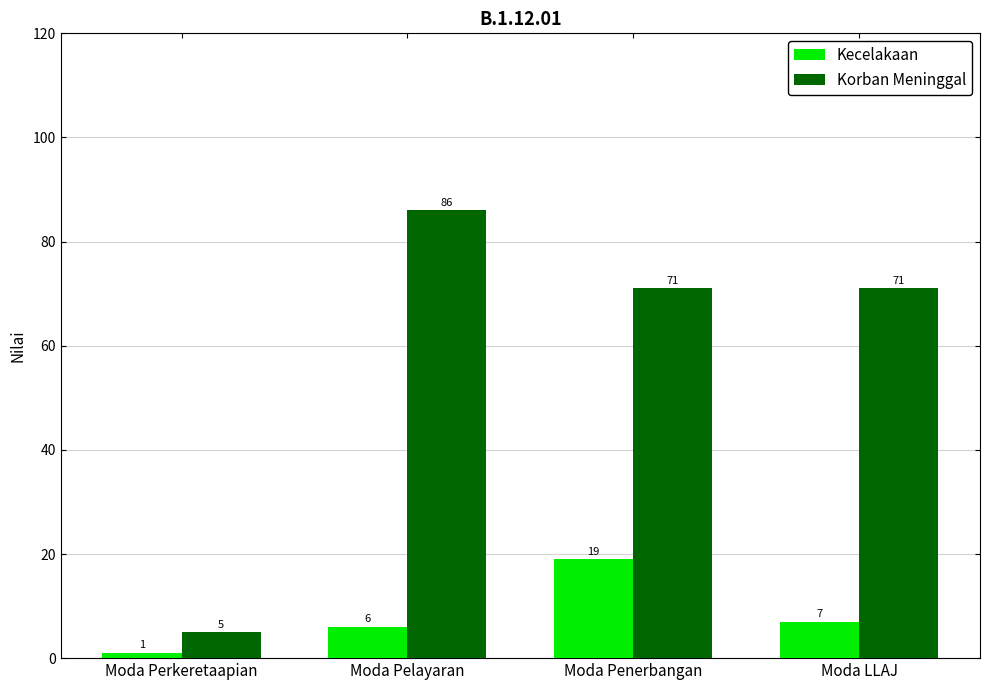

Which series has the largest total across all categories?

Korban Meninggal